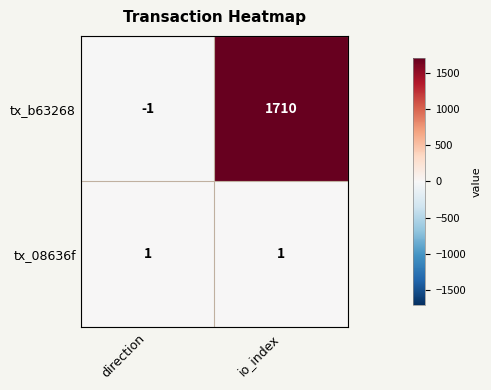

The tx_b63268 series shows 1710 at io_index. True or false?

True